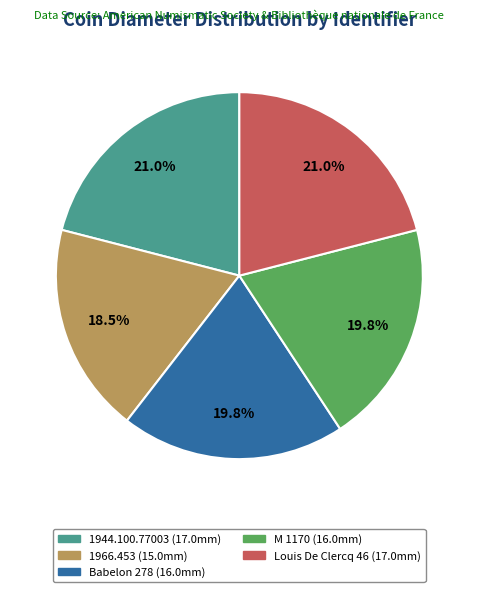

To the nearest percent, what portion does Babelon 278 represent?

20%